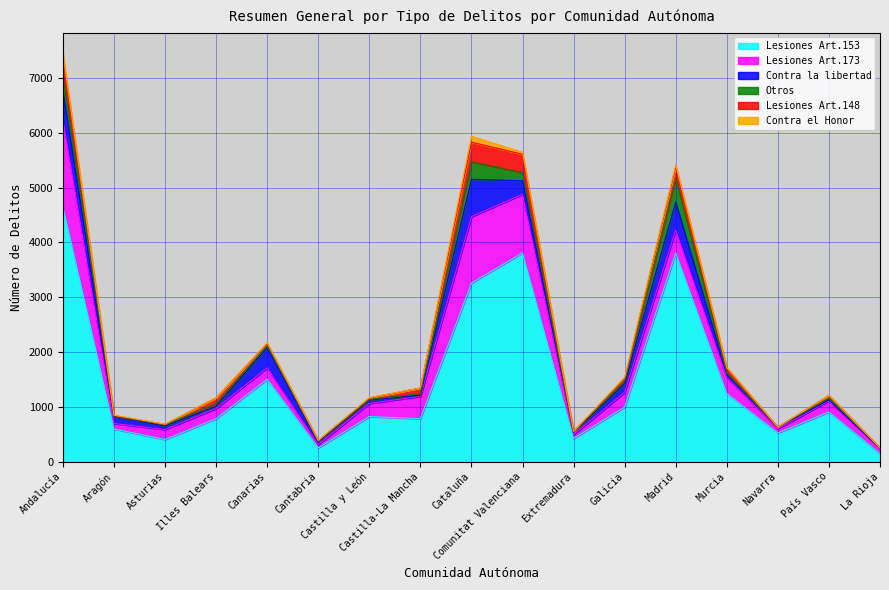

Which category has the highest value in the Otros series?

Madrid